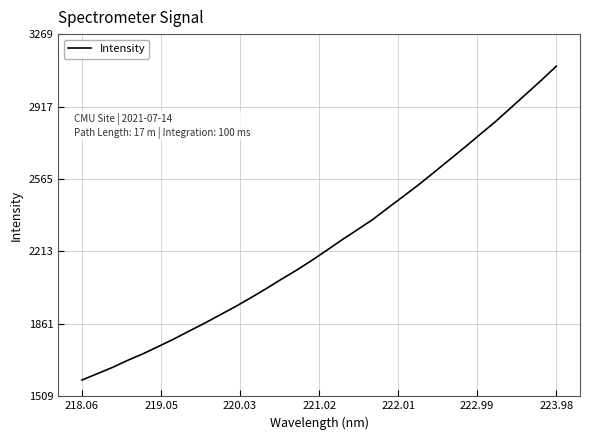

What is the greatest value displayed?

3113.0